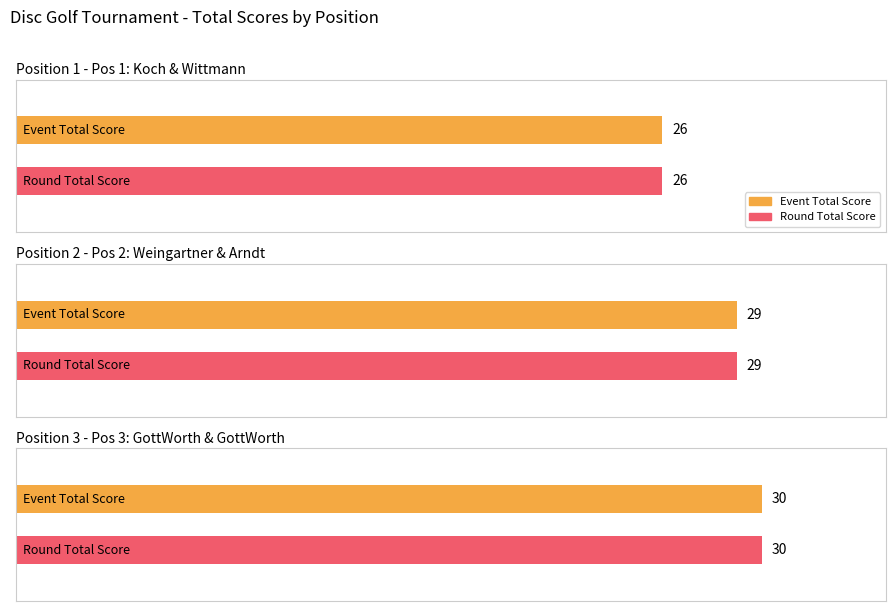

Reading left to right, extract all data points from this chart.

event_total_score: Wolfgang Koch & Stefan Wittmann=26	Fred Weingartner-Prack & Andreas Arndt=29	Andrew GottWorth & Lauren GottWorth=30
round_total_score: Wolfgang Koch & Stefan Wittmann=26	Fred Weingartner-Prack & Andreas Arndt=29	Andrew GottWorth & Lauren GottWorth=30